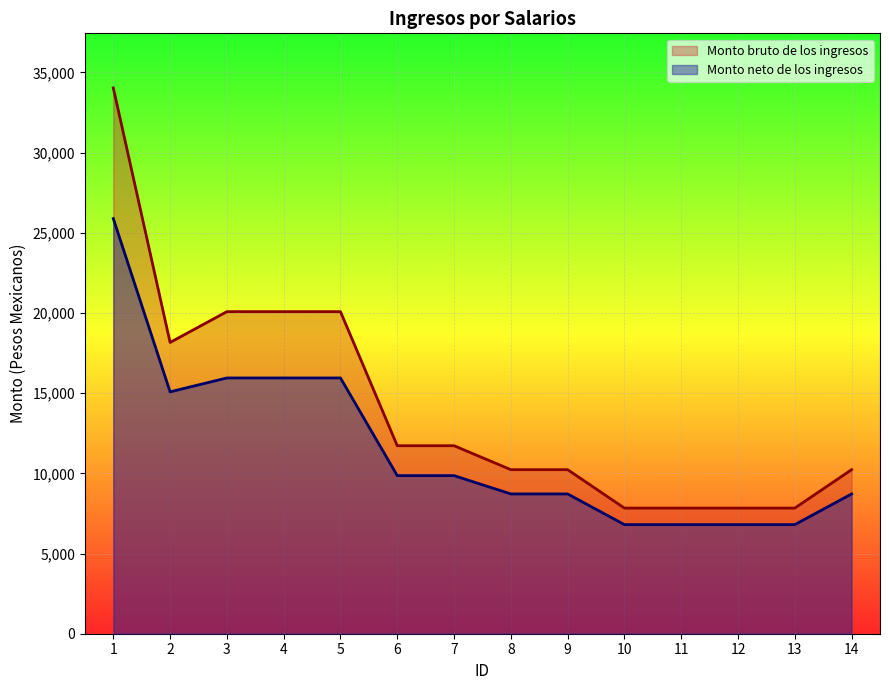

What is the maximum value shown in the chart?

34027.1